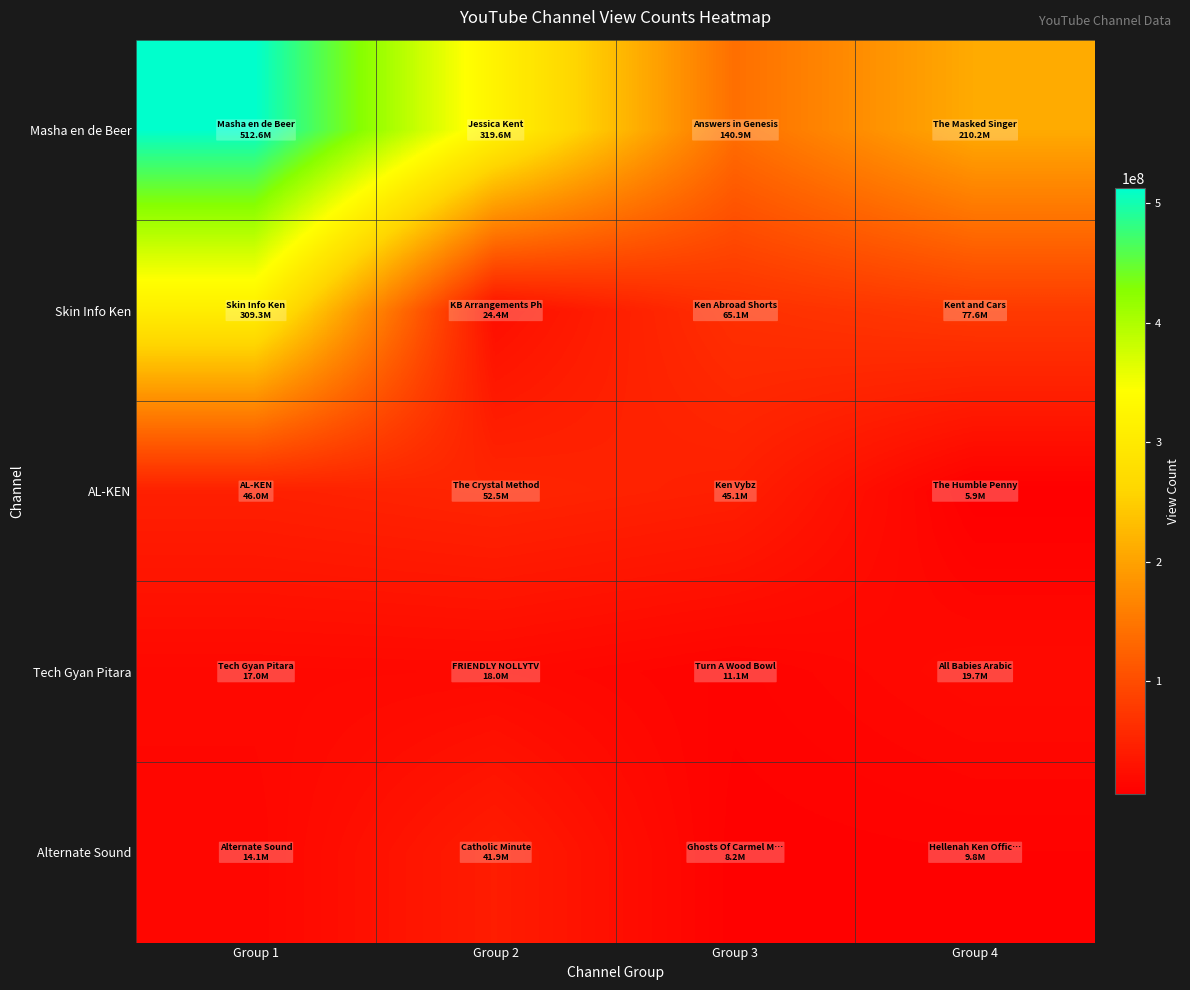

Which series has the largest range (max minus min)?

Masha en de Beer